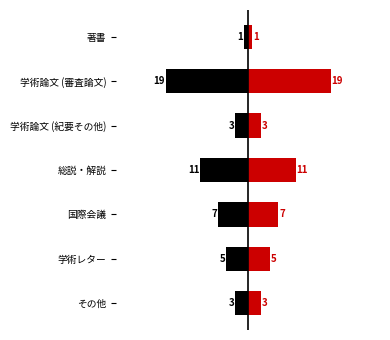

Rank the series at 学術レター from highest to lowest value.

右, 左